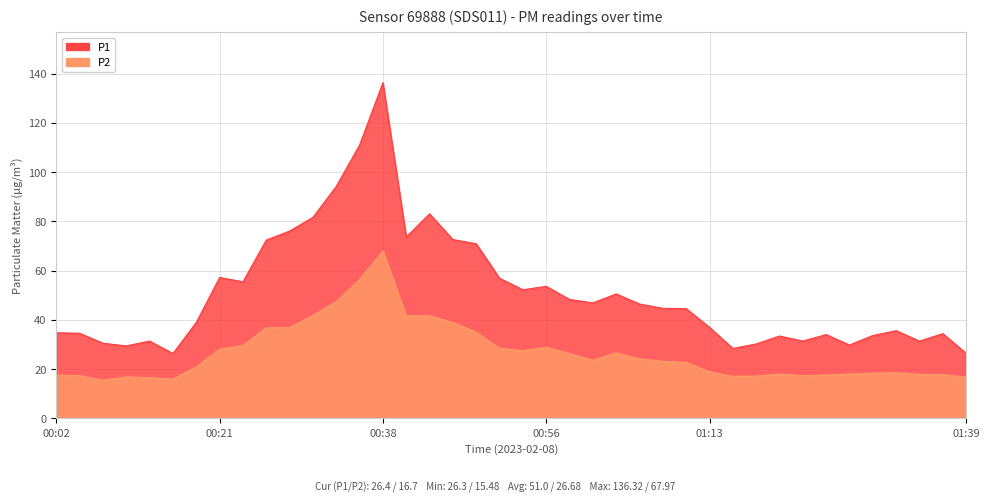

What is the label of the 40th point from the left?

01:39